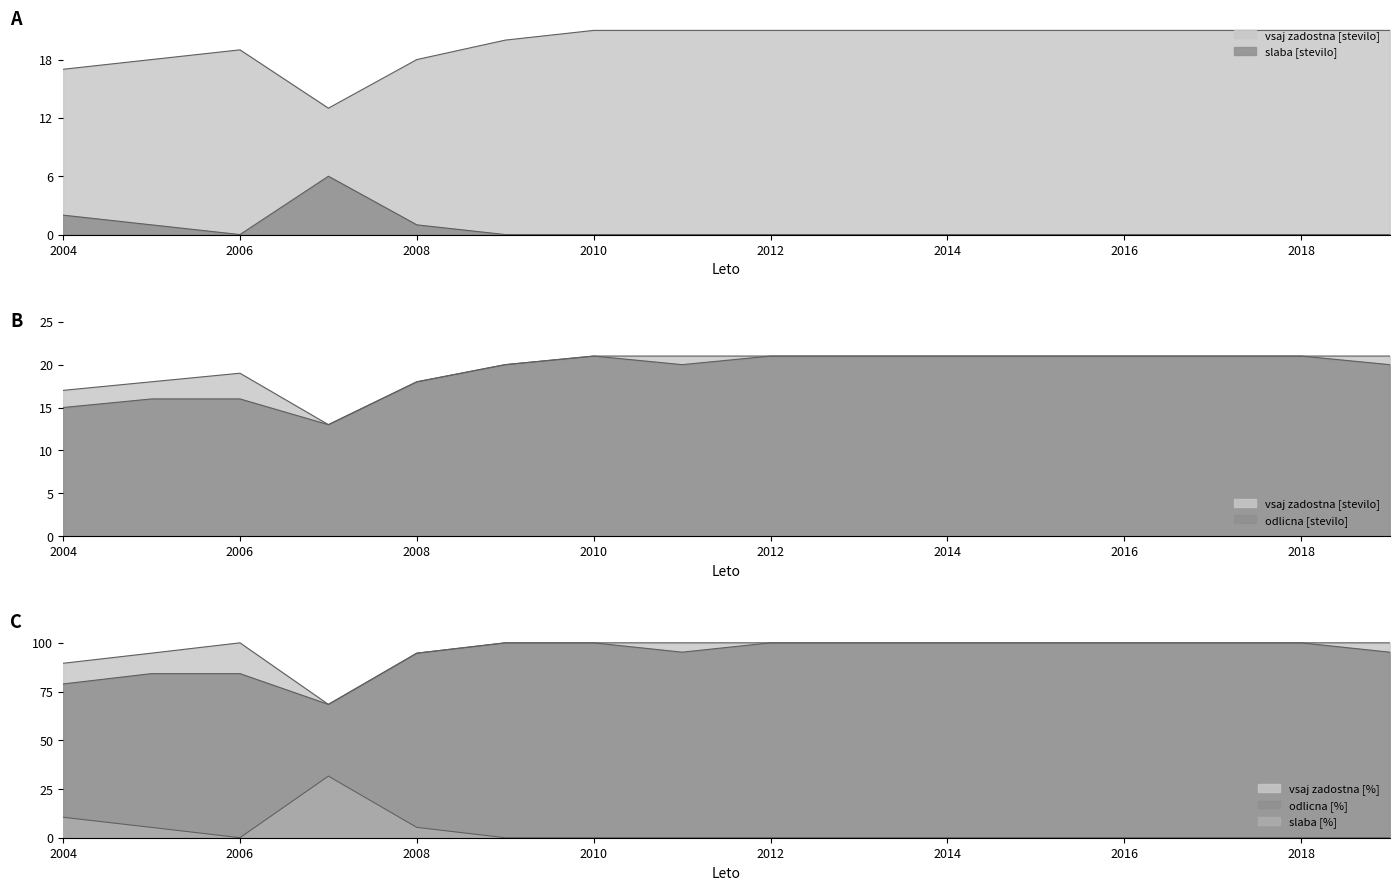

At how many categories does at least one series exceed 79?

15